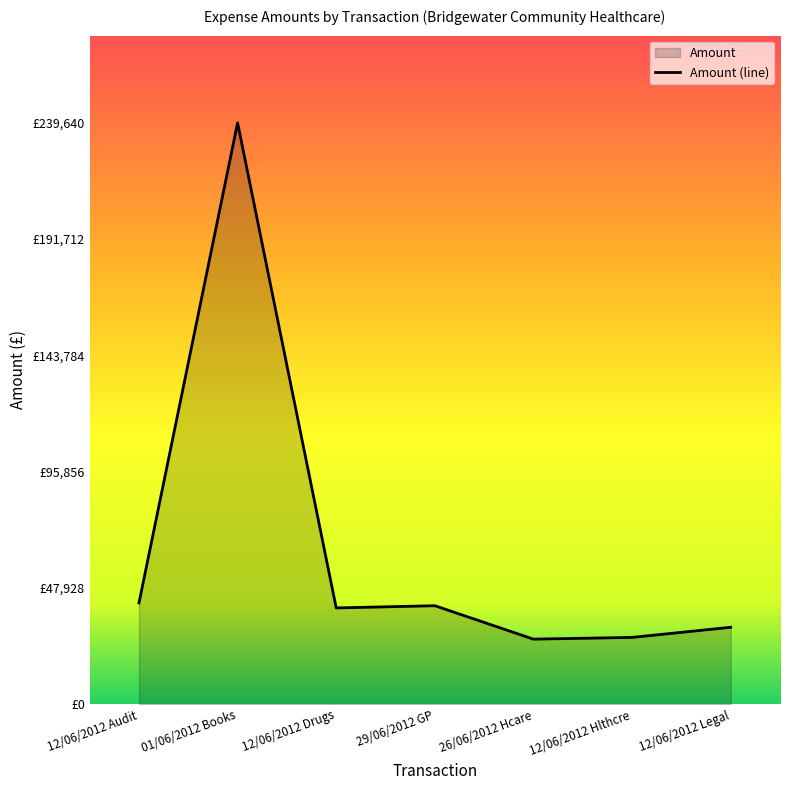

How many interior local valleys (lower than both neighbors) does the data have?

2